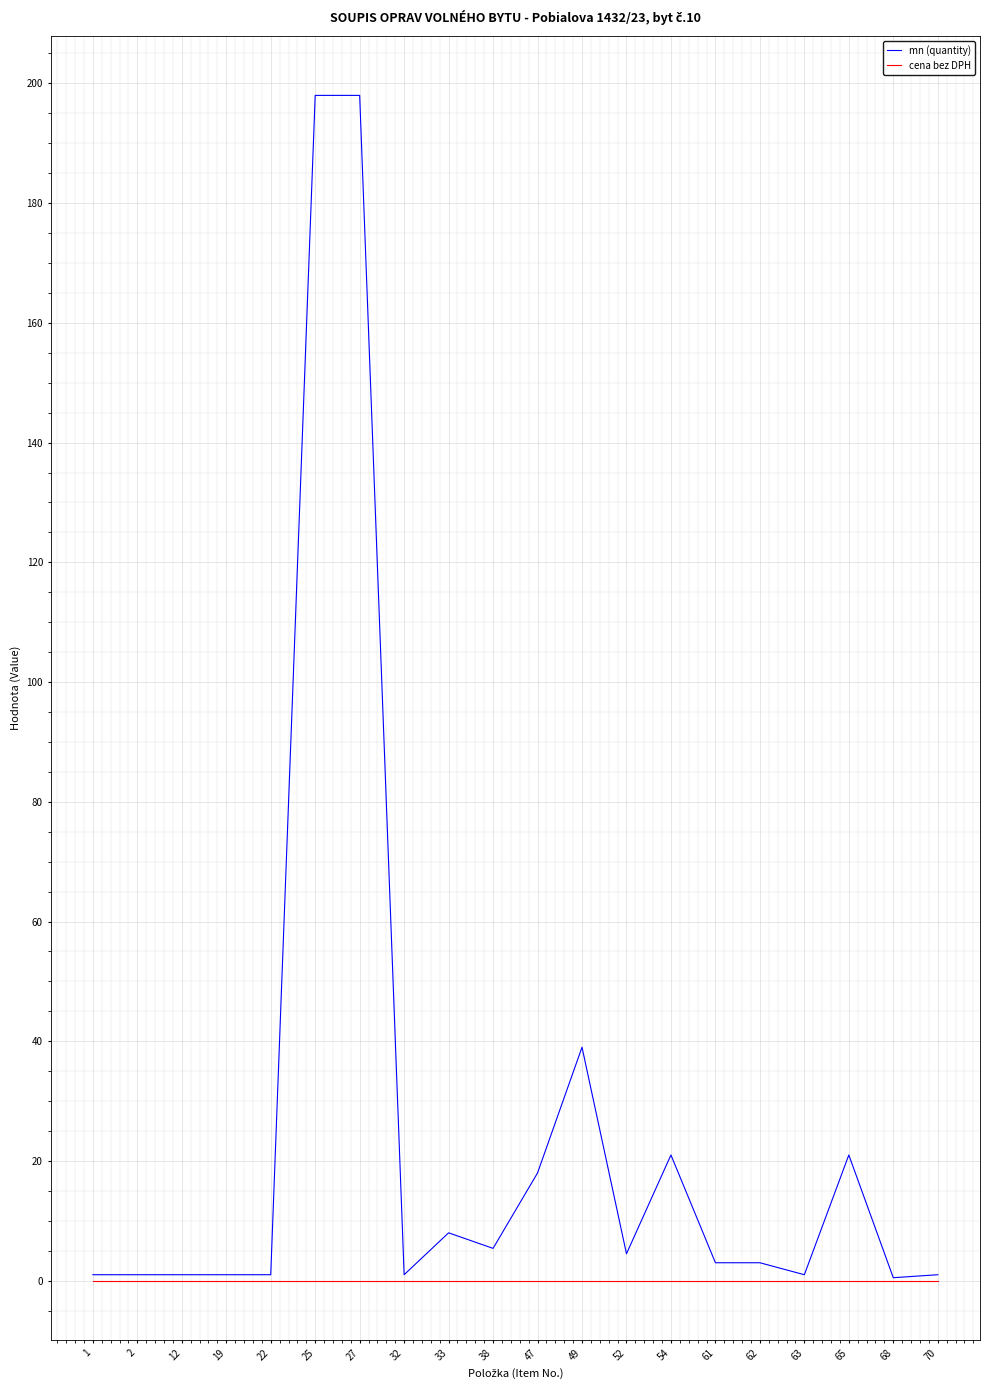

List the series in order of their peak value, lowest first.

cena bez DPH, mn (quantity)